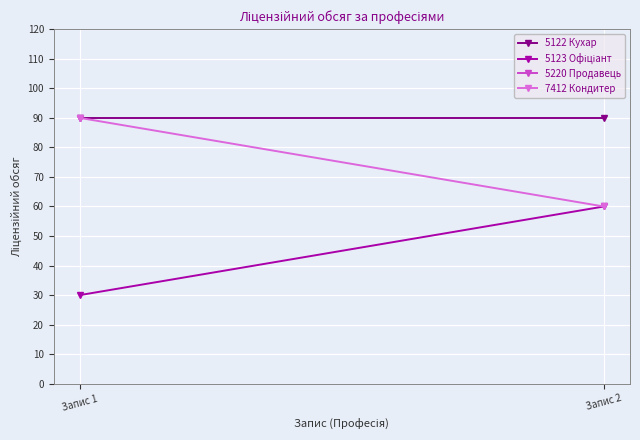

What is the maximum value for 5123 Офіціант?

60